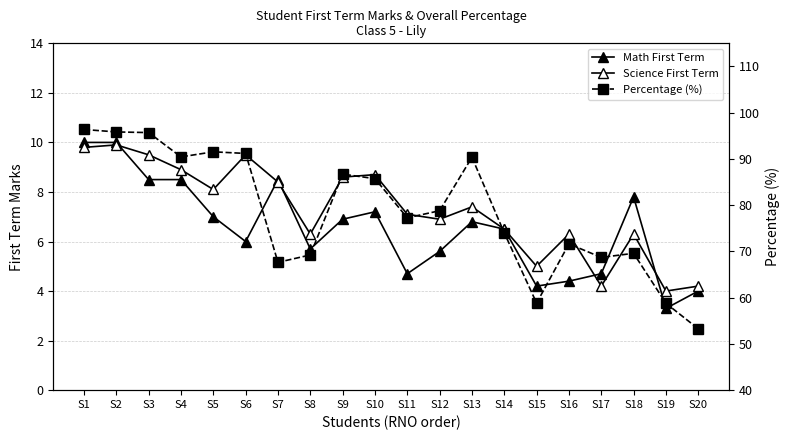

What is the value of the Math First Term point at the 10th from the left?

7.2